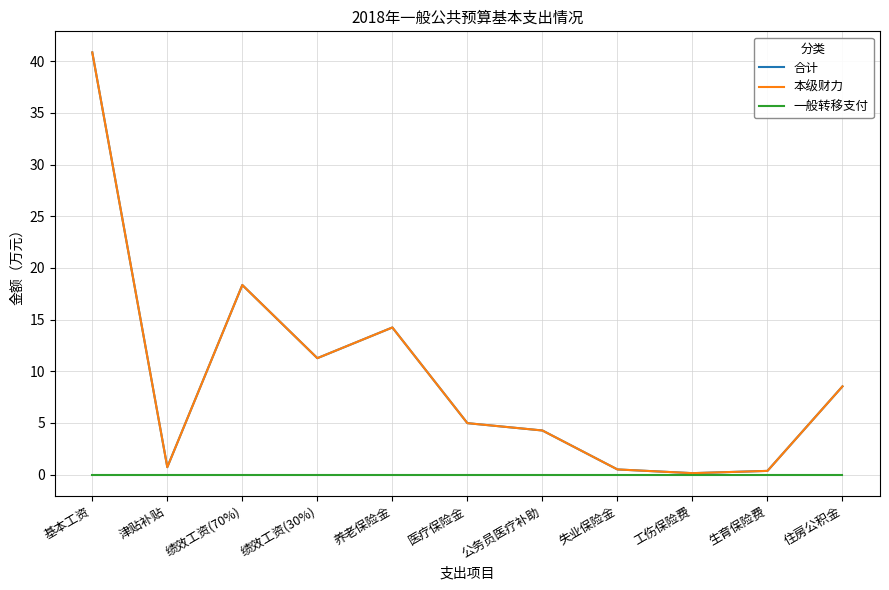

Does the chart have visible grid lines?

Yes